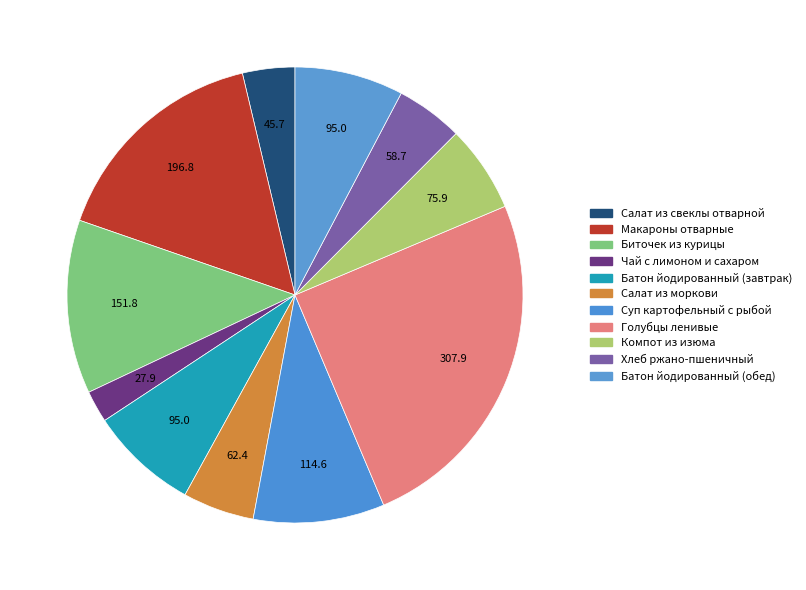

To the nearest percent, what percentage of the pie is Биточек из курицы?

12%